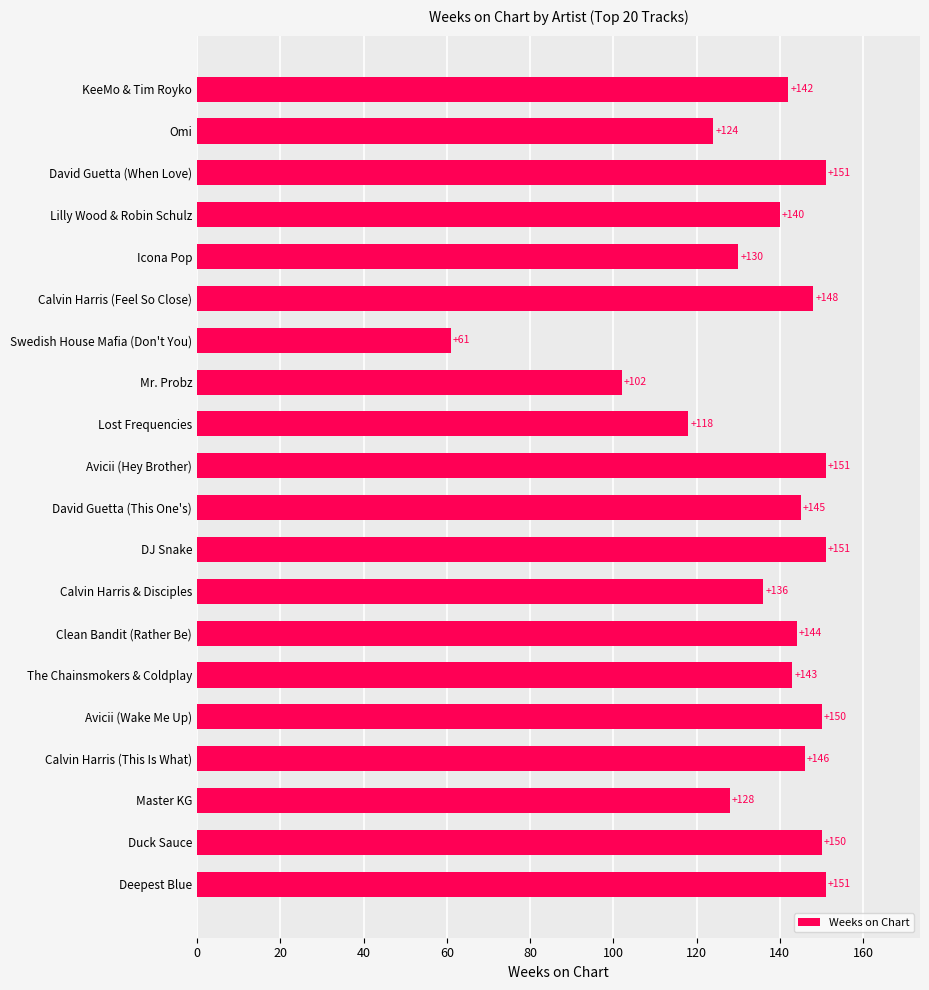

At which label is the value closest to 106?

Mr. Probz